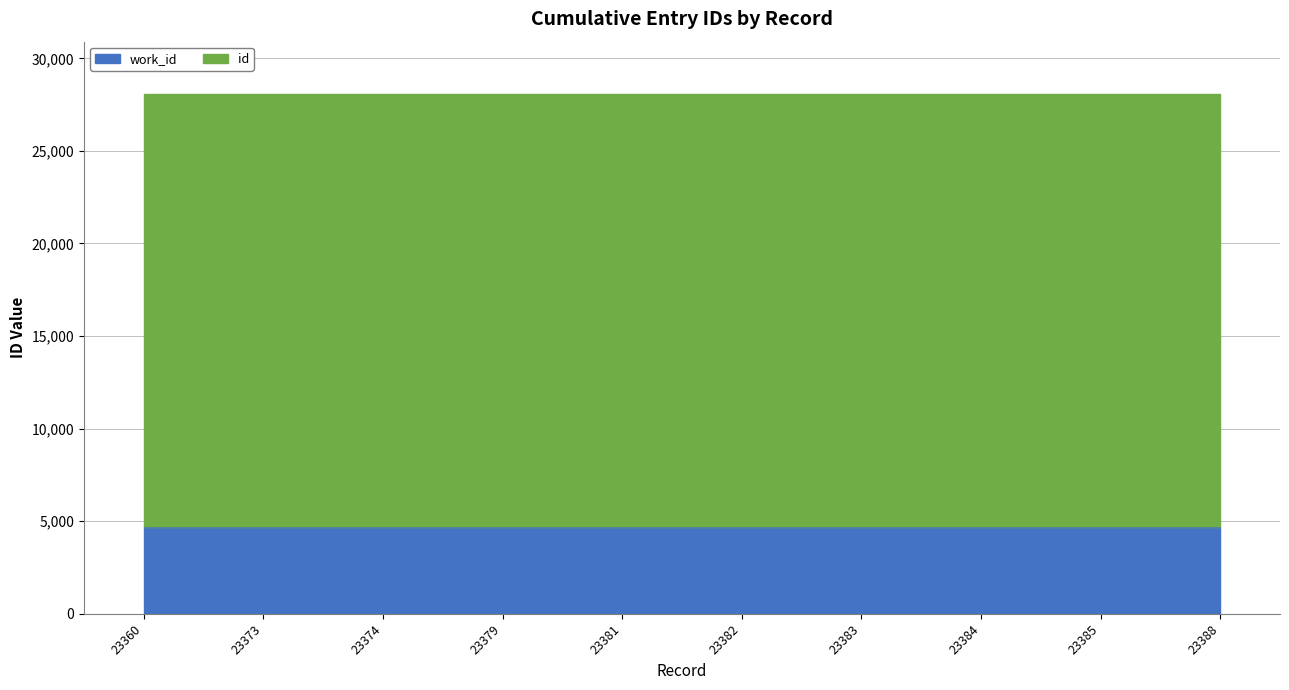

What is the difference between the values at 23360 and 23374?

14